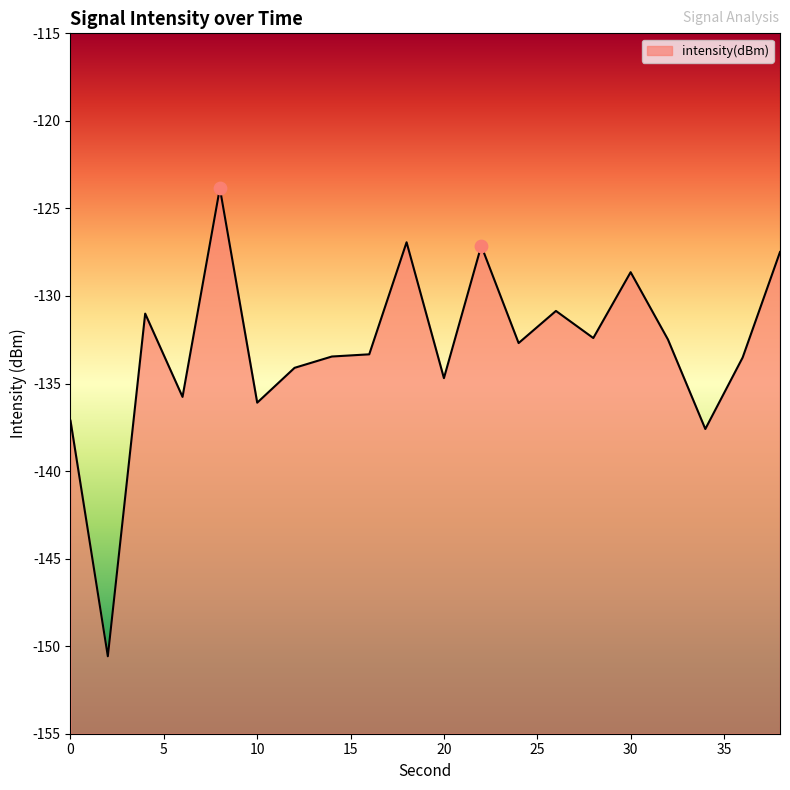

What is the change in value from 2 to 16?

+17.2